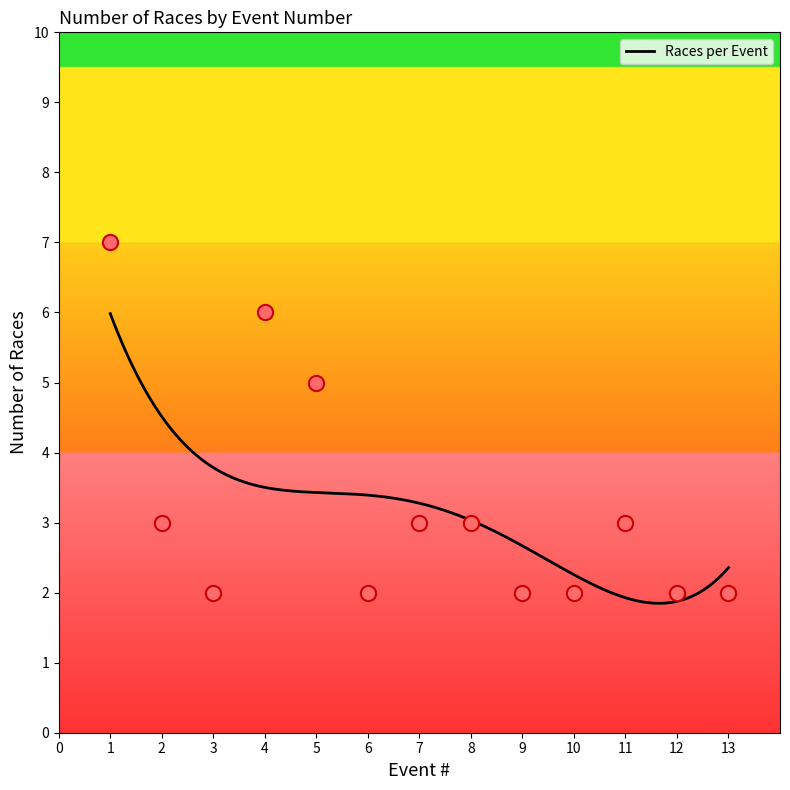

Approximately how many times larger is the value at 4 compared to 1?

0.9